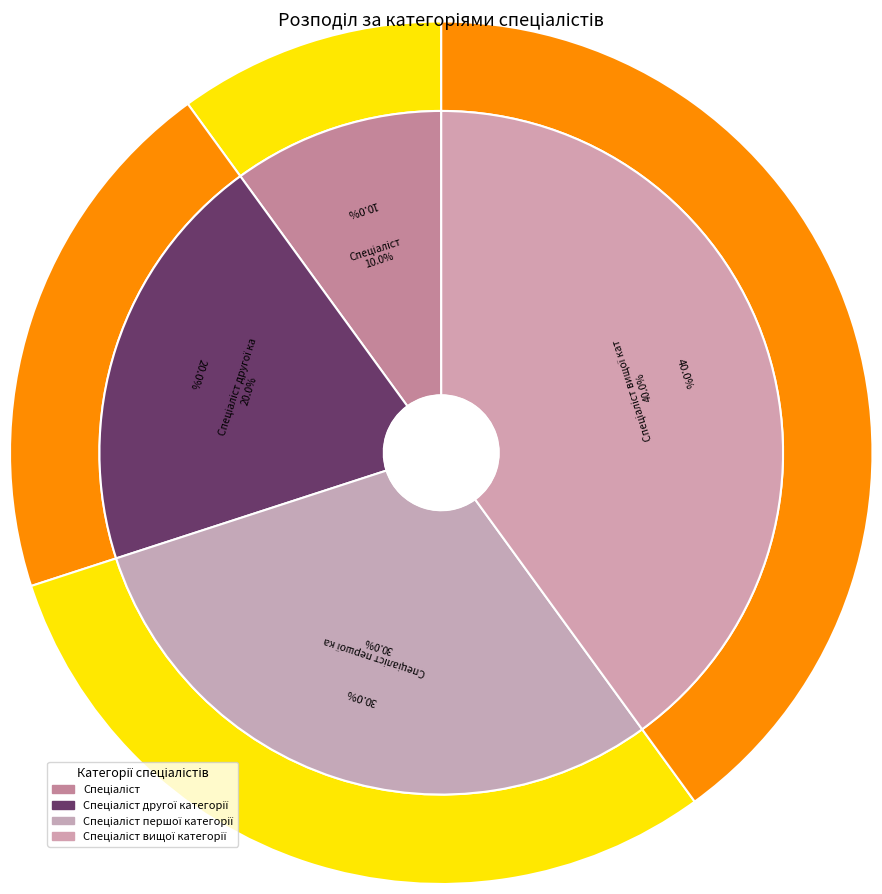

Does any single category account for the majority?

No